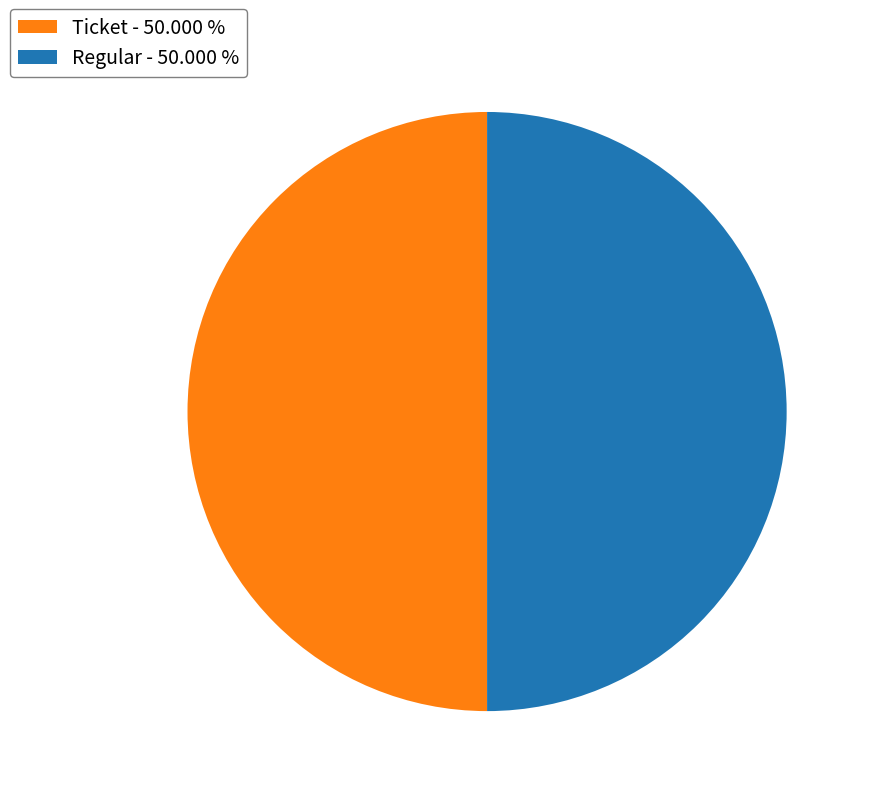

What is the ratio of the value at Ticket - 50.000 % to the value at Regular - 50.000 %?

1.0